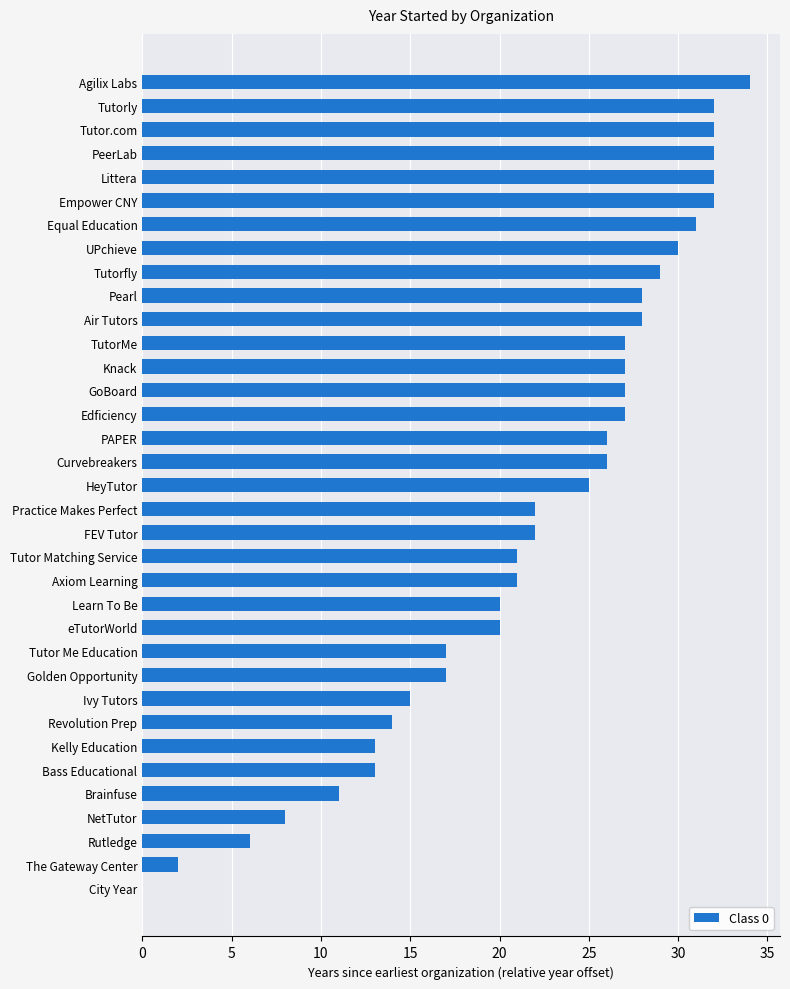

What is the change in value from Golden Opportunity to eTutorWorld?

+3